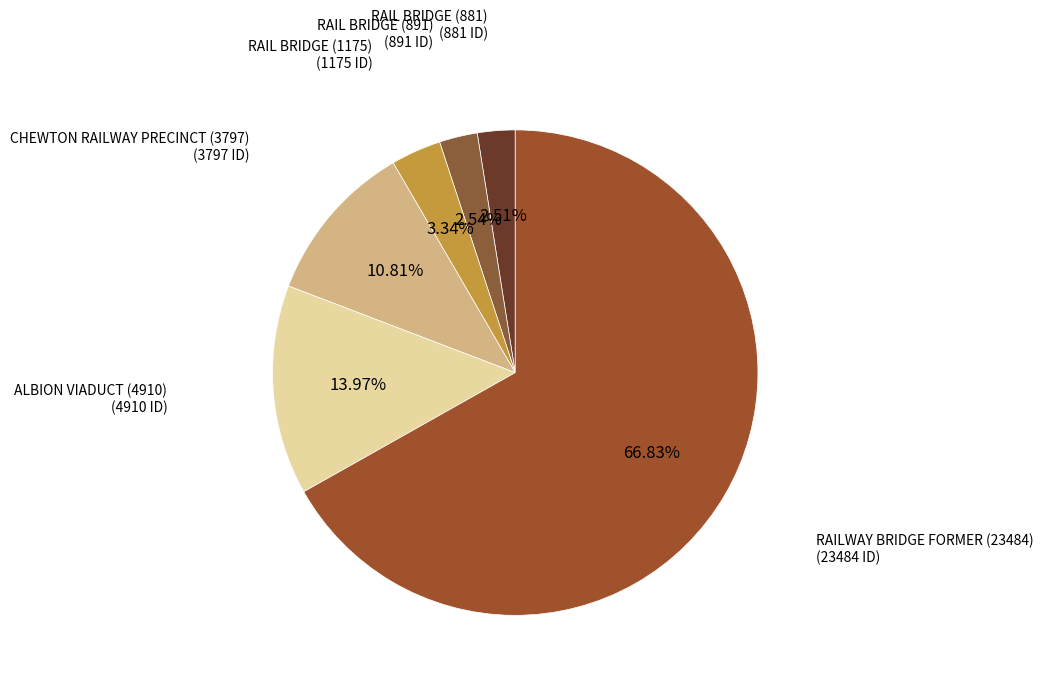

To the nearest percent, what percentage of the pie is ALBION VIADUCT (4910)?

14%